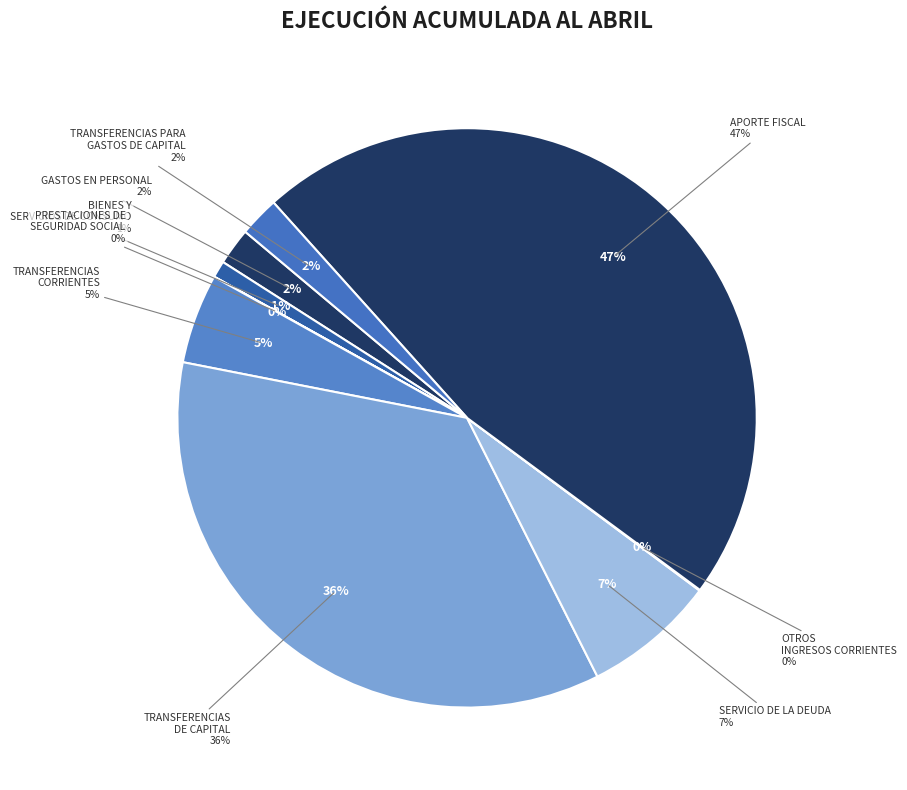

Between SERVICIO DE LA DEUDA and OTROS INGRESOS CORRIENTES, which is larger?

SERVICIO DE LA DEUDA